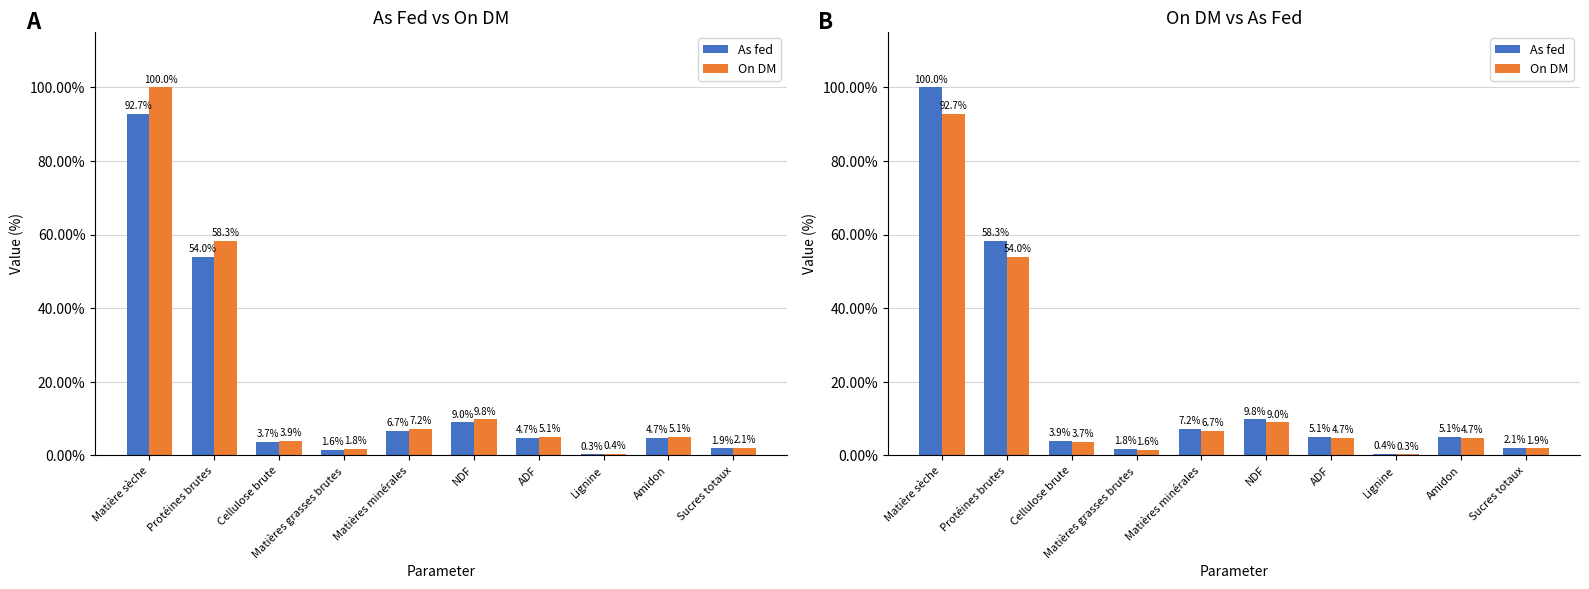

Rank the categories by On DM value from highest to lowest.

Matière sèche, Protéines brutes, NDF, Matières minérales, ADF, Amidon, Cellulose brute, Sucres totaux, Matières grasses brutes, Lignine